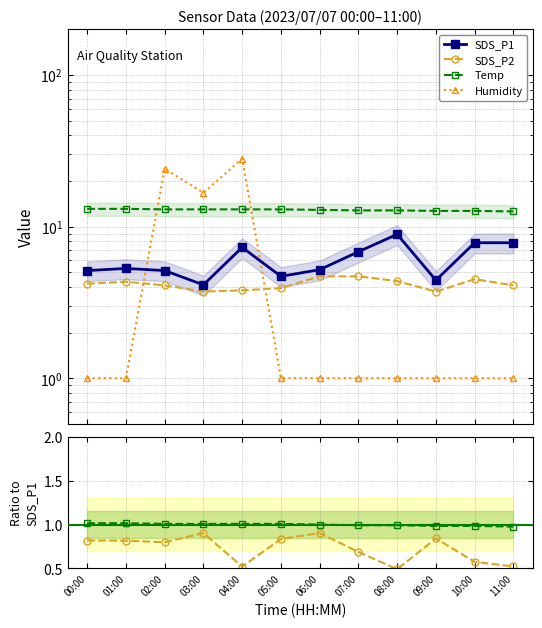

What value does the Temp series have at 06:00?

12.9